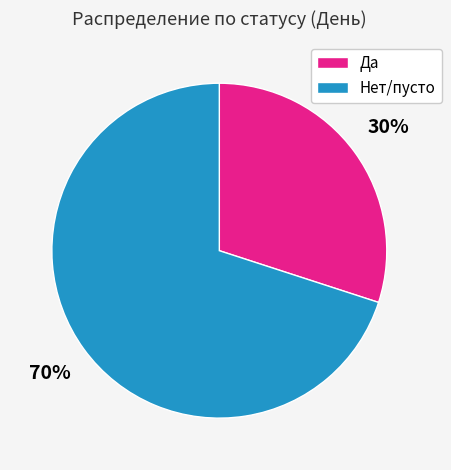

Count the number of slices in the pie.

2